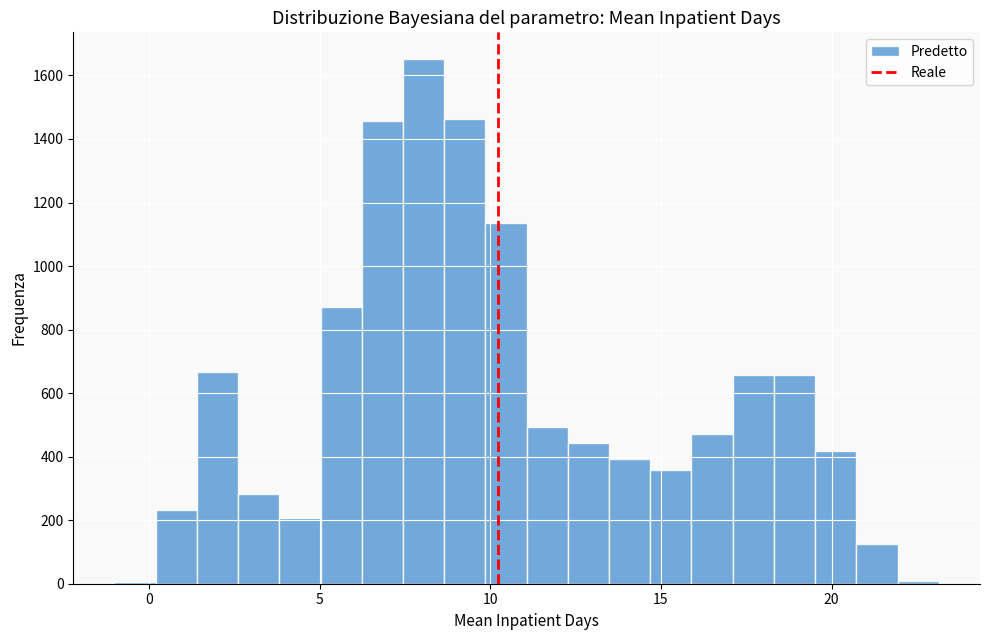

Around what value on the x-axis is the tallest bar? Give the approximate position of its centre, as read against the axis.

8.0